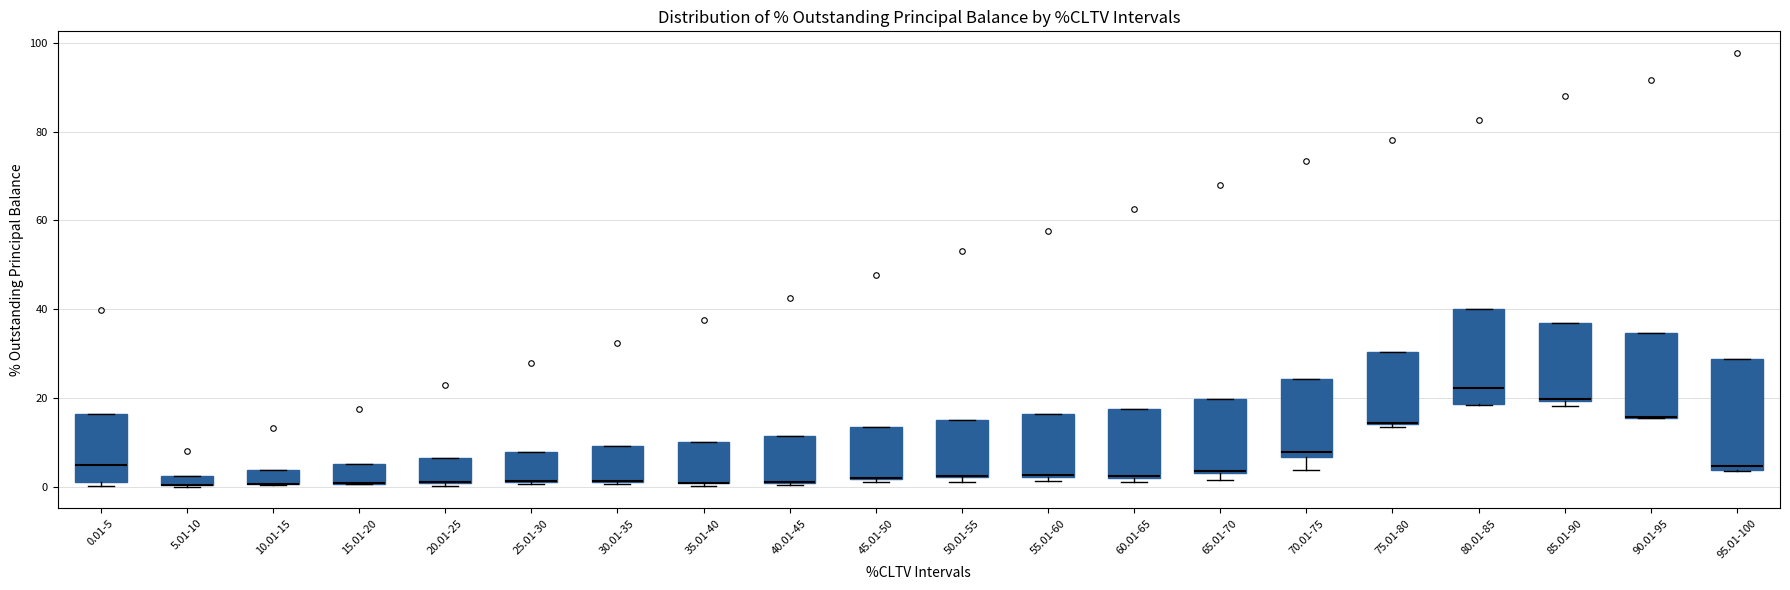

Where is the lower edge of the box for 30.01-35 on the y-axis? The values are not printed on the chart, so give them approximately, as read against the axis.

2